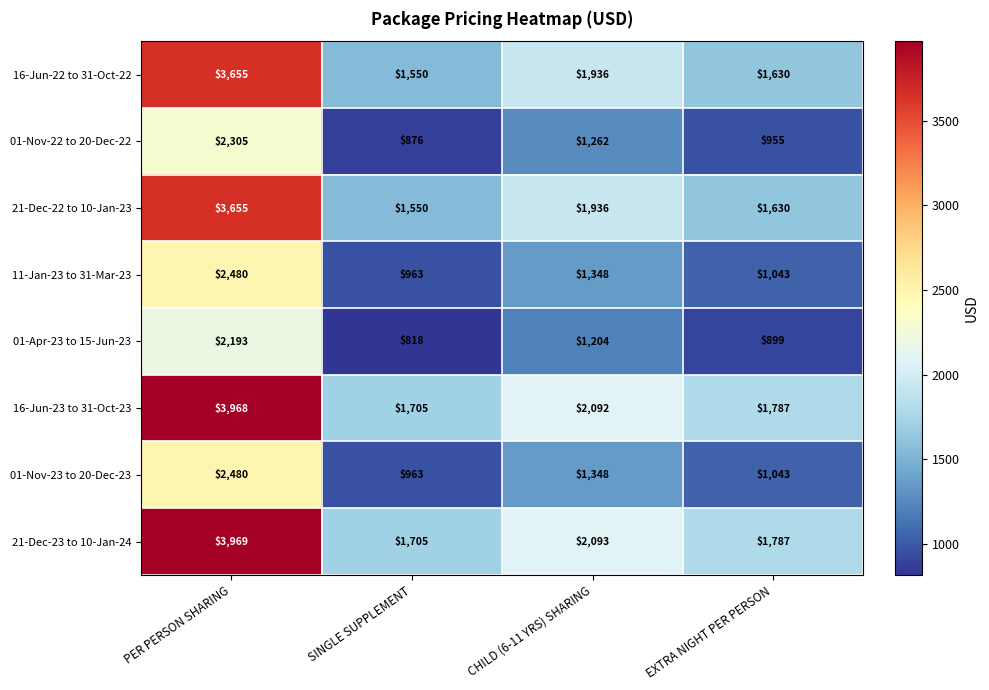

Which series changed the most between SINGLE SUPPLEMENT and CHILD (6-11 YRS) SHARING?

21-Dec-23 to 10-Jan-24